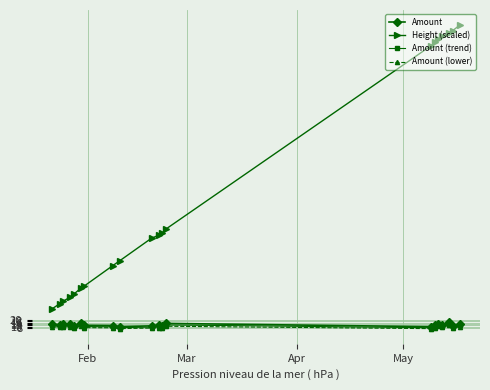

Which series has the widest spread of values?

Height (scaled)